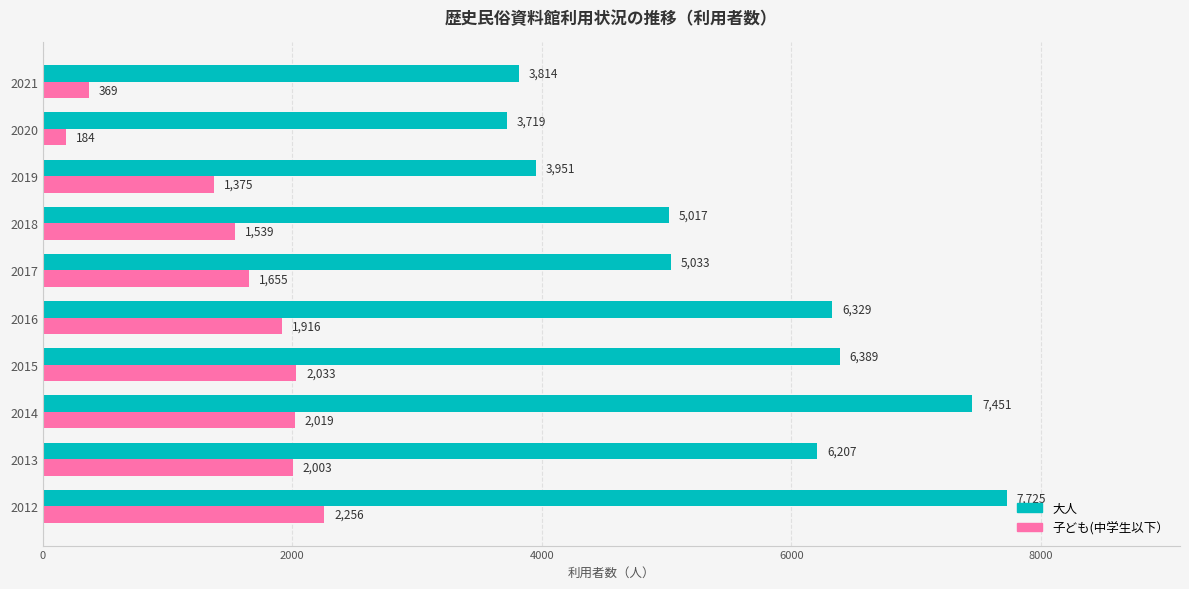

Rank the categories by 大人 value from lowest to highest.

2020, 2021, 2019, 2018, 2017, 2013, 2016, 2015, 2014, 2012